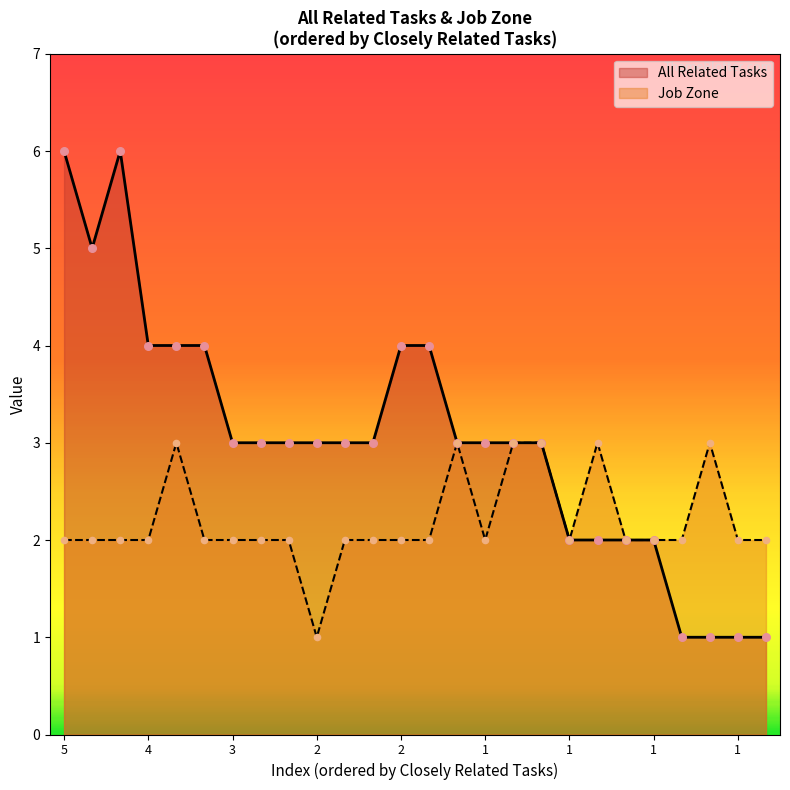

Which series has the widest spread of Y values?

All Related Tasks line